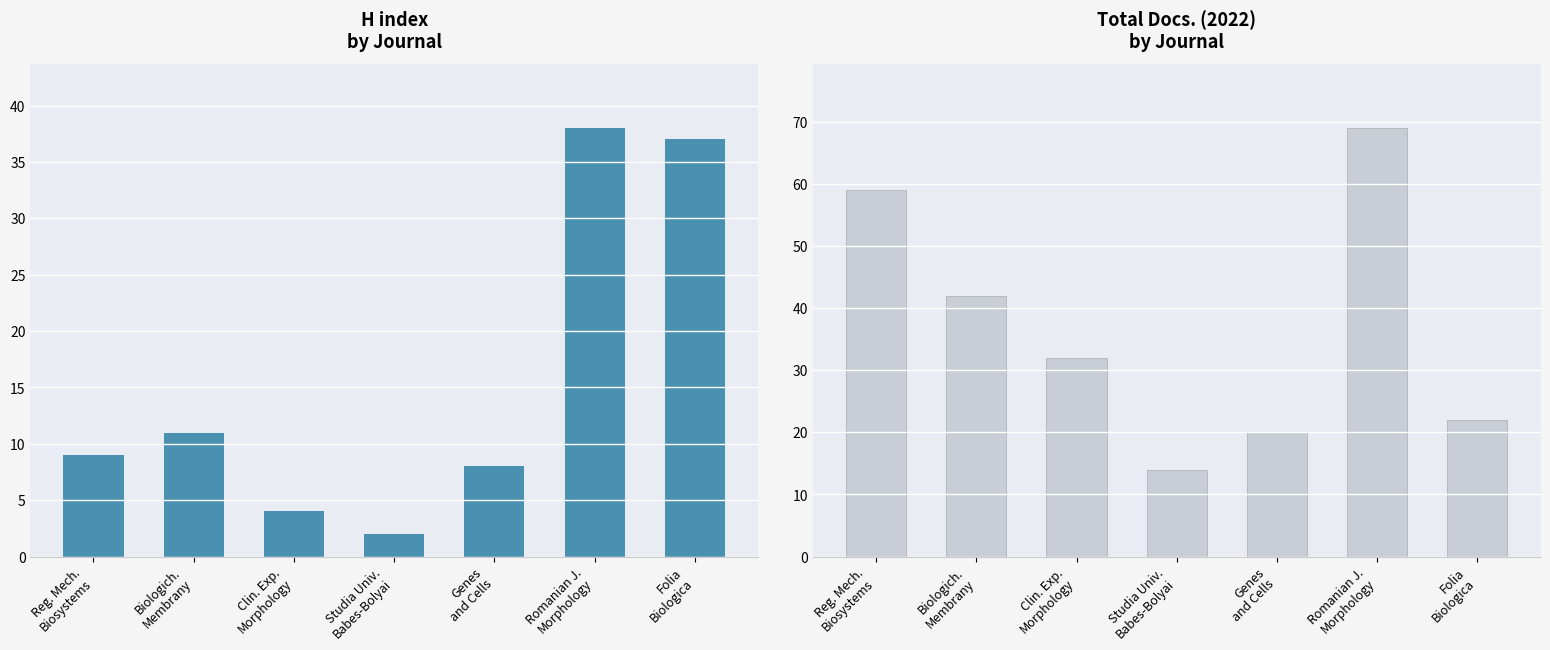

What is the average value of the Total Docs. (2022) series?

37